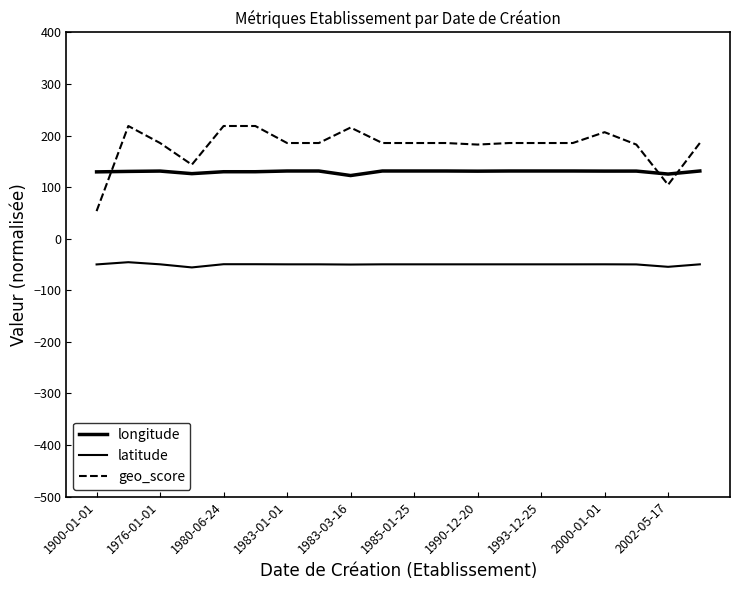

Reading left to right, transcribe all the data shown in this chart.

longitude: 129.6	130.5	131.2	126.2	129.9	129.9	131.3	131.3	122.5	131.3	131.3	131.3	131.0	131.3	131.3	131.3	131.1	131.1	125.4	131.3
latitude: -49.8	-45.5	-49.6	-55.7	-49.4	-49.4	-49.7	-49.7	-50.1	-49.7	-49.7	-49.7	-49.7	-49.7	-49.7	-49.7	-49.6	-49.8	-54.5	-49.7
geo_score: 53.6	218.5	185.5	143.5	218.5	218.5	185.5	185.5	215.5	185.5	185.5	185.5	182.5	185.5	185.5	185.5	206.6	182.5	104.5	185.5